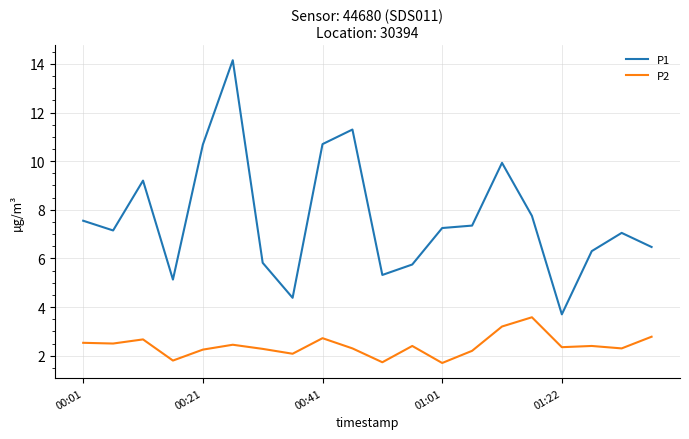

Does the chart display data point markers on the line(s)?

No